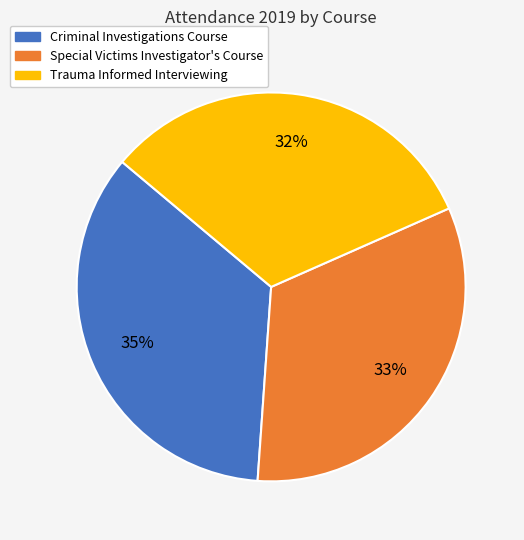

Does any single category account for the majority?

No